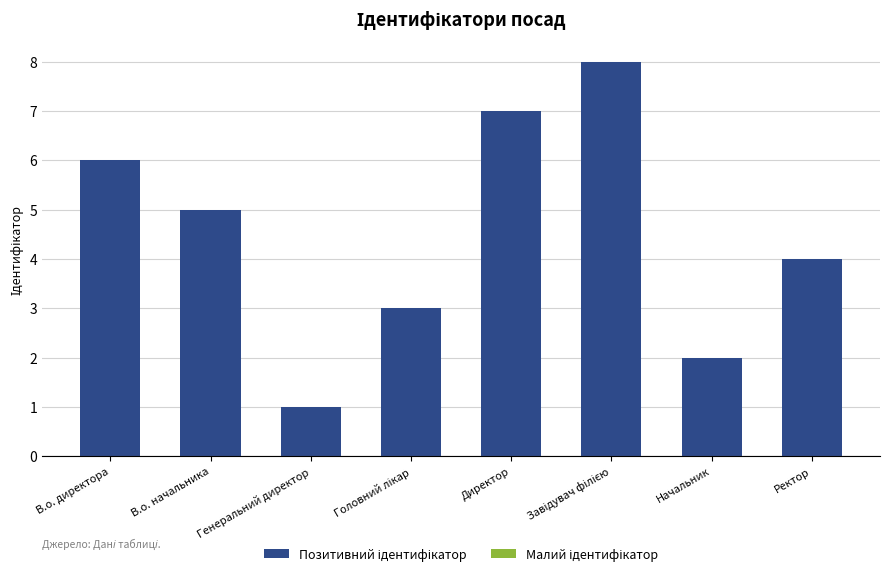

Between В.о. директора and Директор, which is larger?

Директор